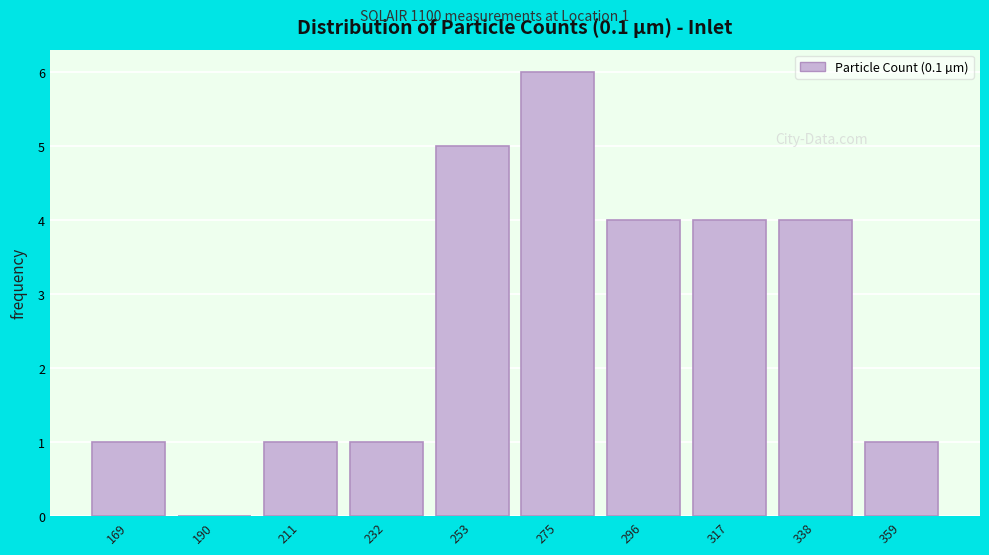

Reading left to right, list all the values displayed in this chart.

169=1	190=0	211=1	232=1	253=5	275=6	296=4	317=4	338=4	359=1